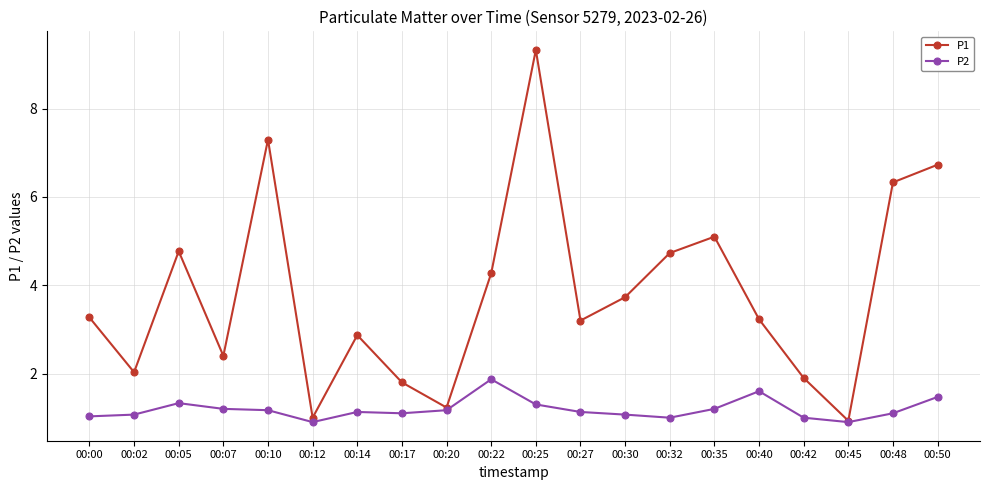

Which category has the highest value across all series?

00:25